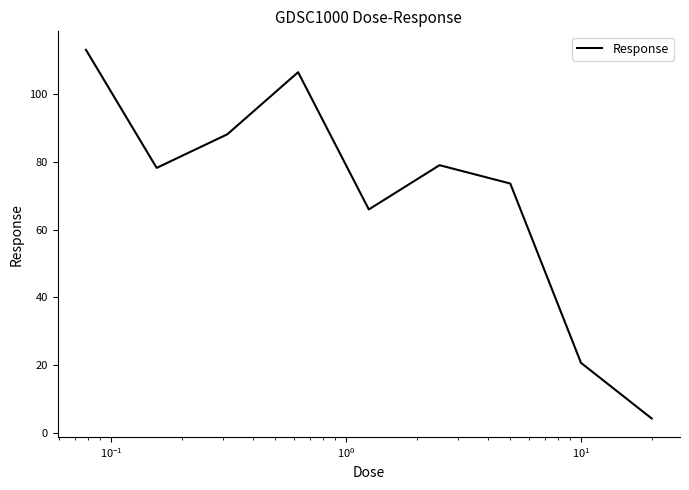

What is the difference between the maximum and minimum values?

109.0